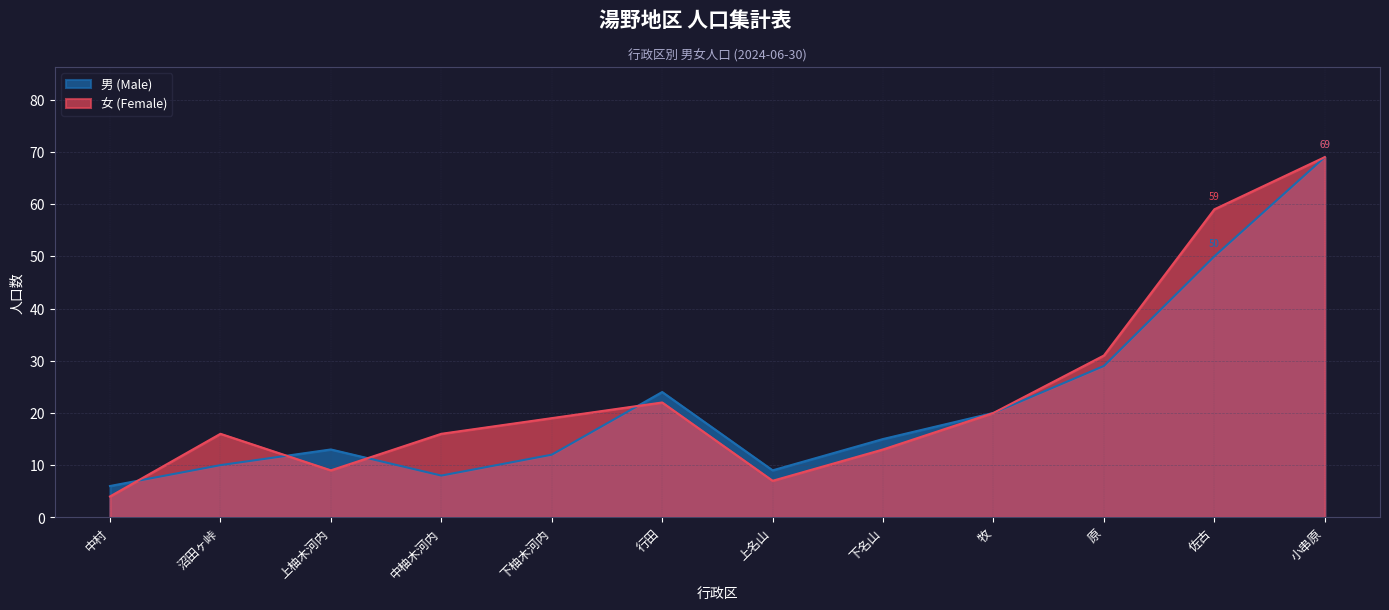

Is the value of 男 (Male) at 上柚木河内 greater than the value of 女 (Female) at 中村?

Yes